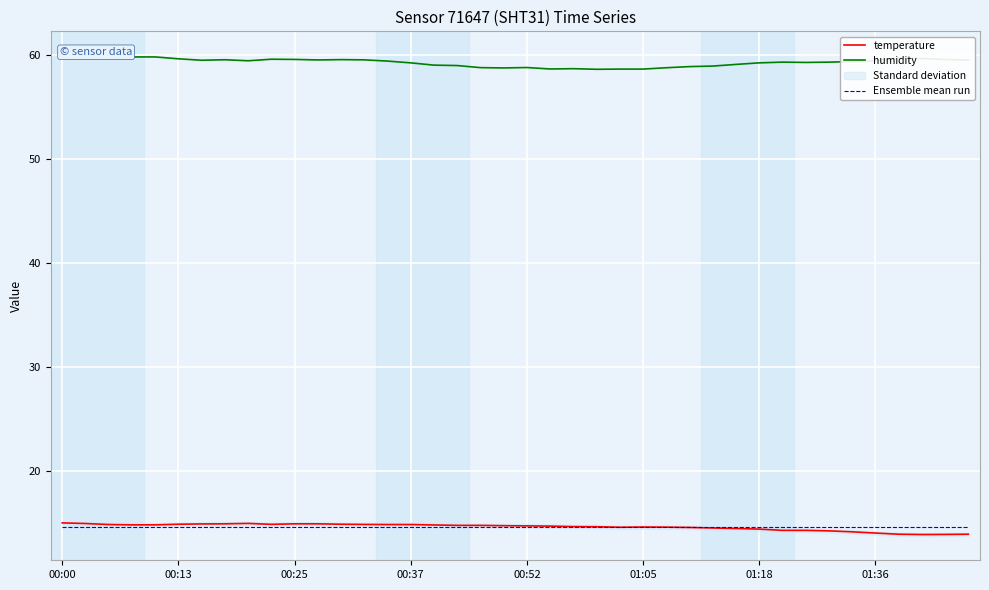

What value does the Ensemble mean run series have at 19?

14.6